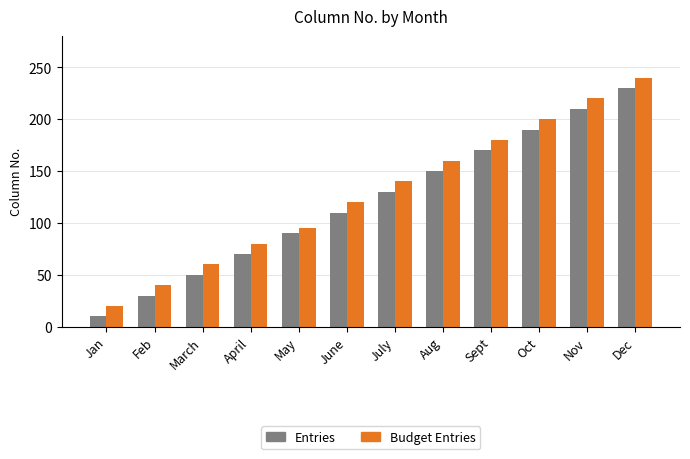

Reading right to left, list all the values displayed in this chart.

Entries: Dec=230	Nov=210	Oct=190	Sept=170	Aug=150	July=130	June=110	May=90	April=70	March=50	Feb=30	Jan=10
Budget Entries: Dec=240	Nov=220	Oct=200	Sept=180	Aug=160	July=140	June=120	May=95	April=80	March=60	Feb=40	Jan=20